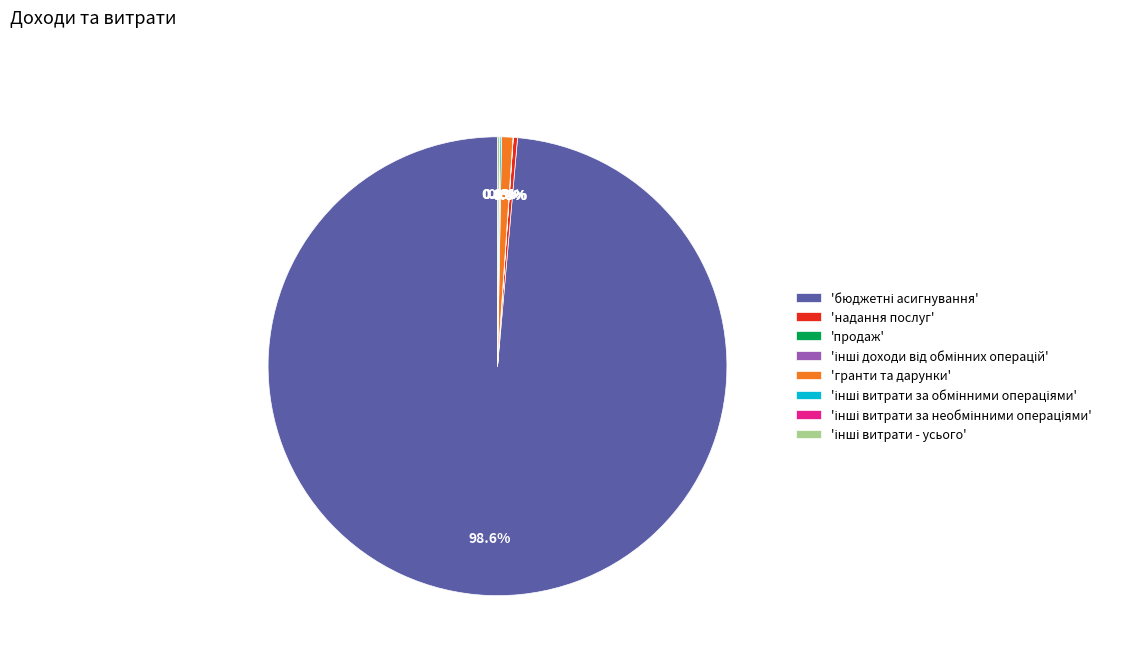

Is there any slice that represents more than half of the pie?

Yes